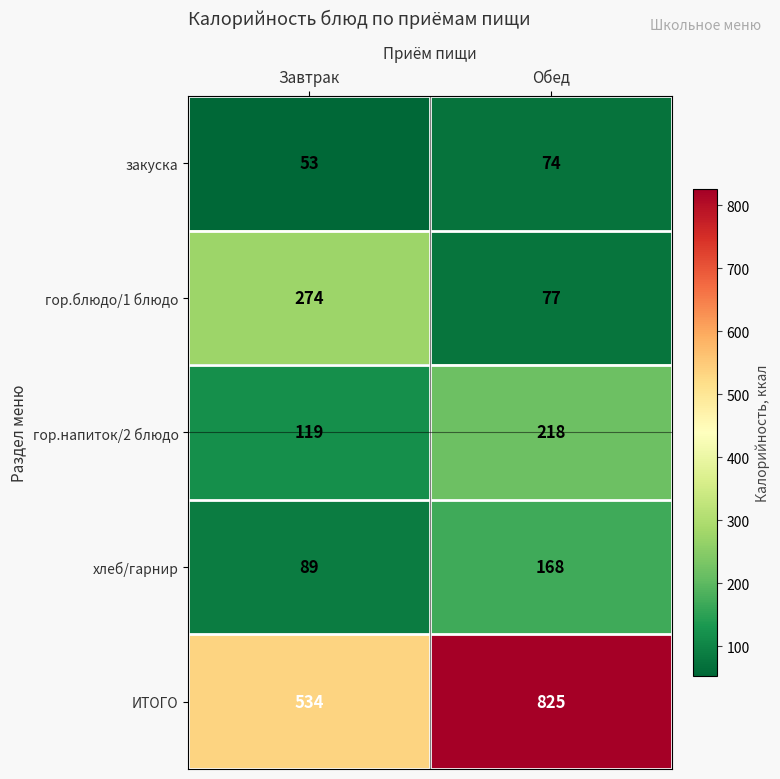

Reading right to left, transcribe all the data shown in this chart.

закуска: Обед=74	Завтрак=53
гор.блюдо/1 блюдо: Обед=77	Завтрак=274
гор.напиток/2 блюдо: Обед=218	Завтрак=119
хлеб/гарнир: Обед=168	Завтрак=89
ИТОГО: Обед=825	Завтрак=534